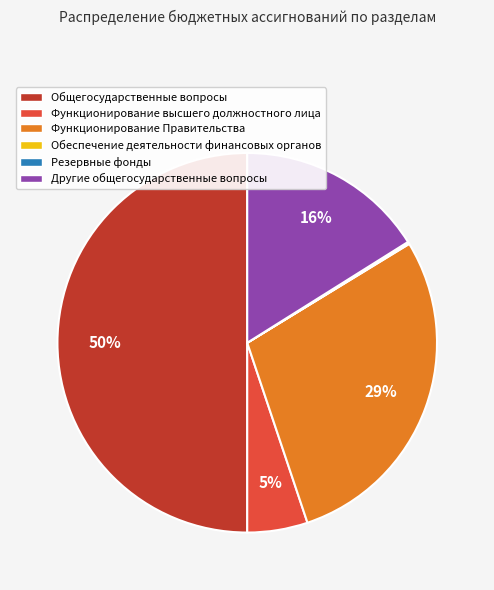

The Функционирование Правительства slice represents 36% of the pie. True or false?

False